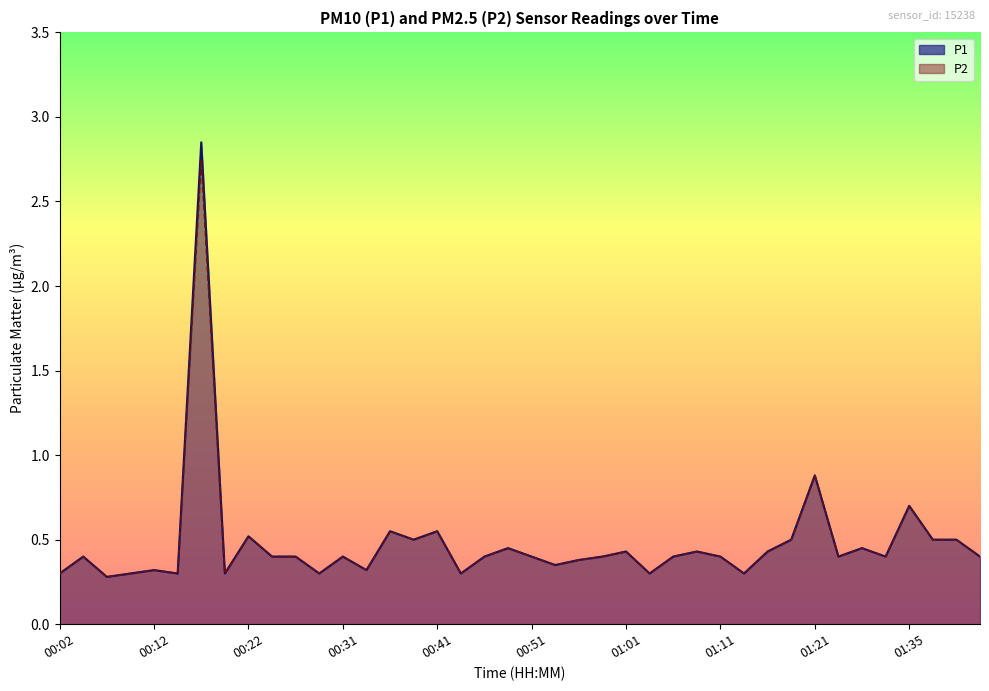

Does the chart have visible grid lines?

No